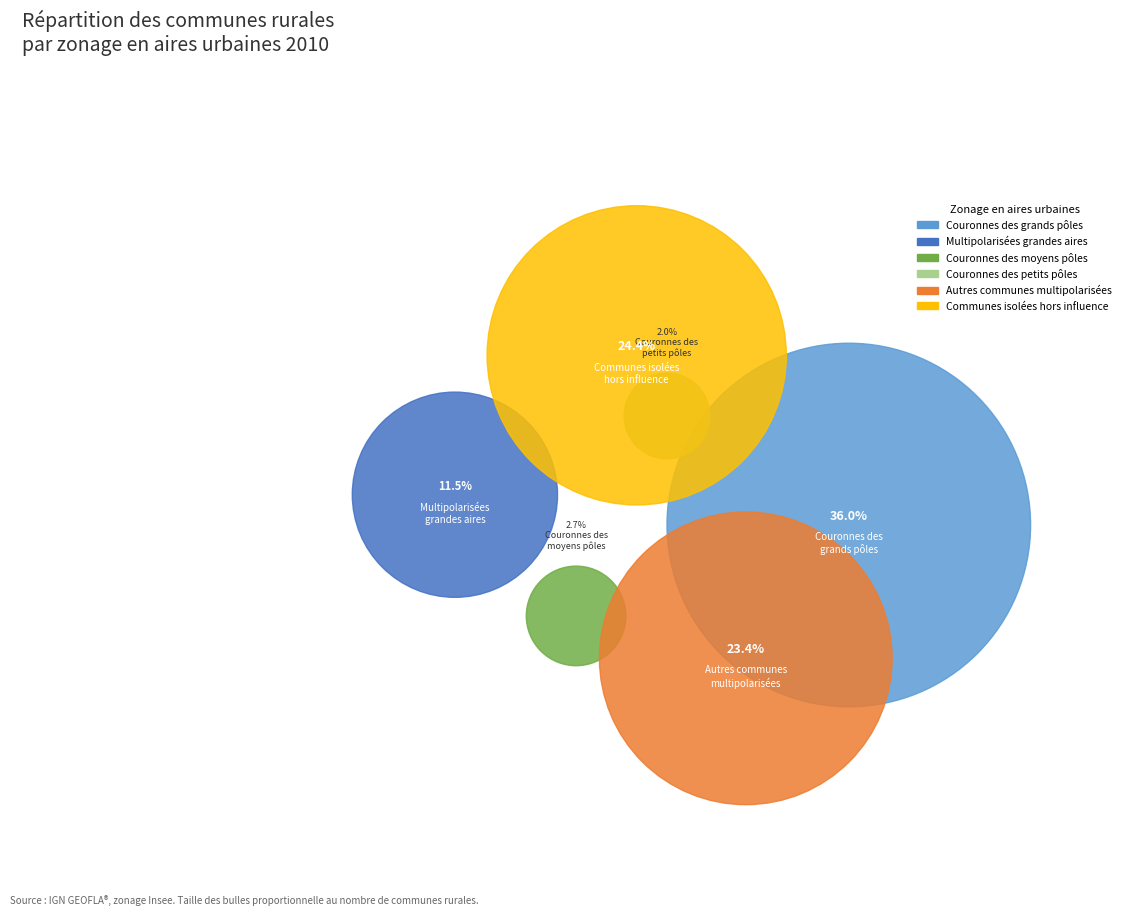

Count the number of slices in the pie.

6